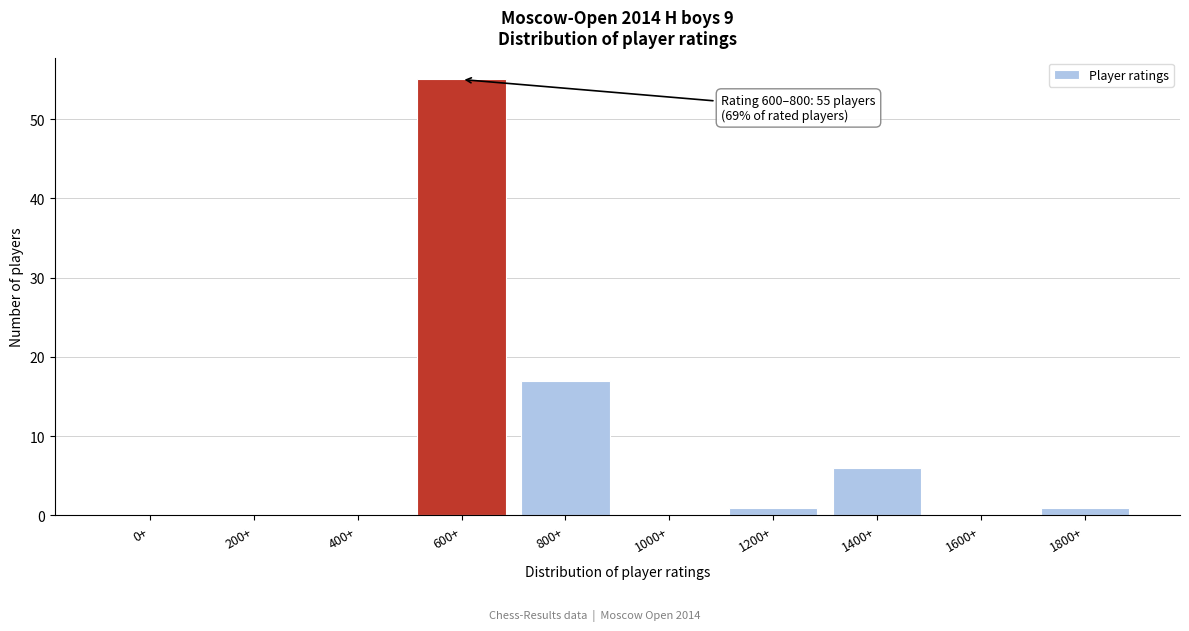

Reading left to right, transcribe all the data shown in this chart.

0+=0	200+=0	400+=0	600+=55	800+=17	1000+=0	1200+=1	1400+=6	1600+=0	1800+=1